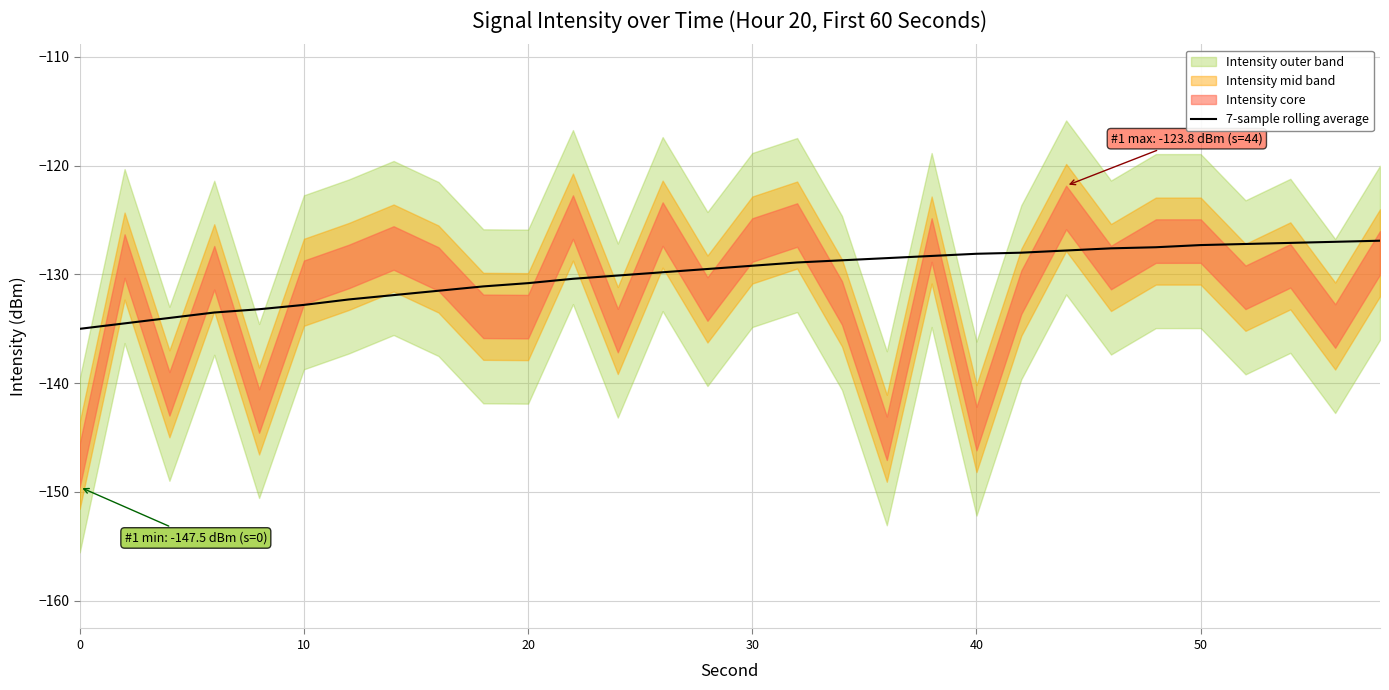

What is the maximum value for 7-sample rolling average?

-126.9